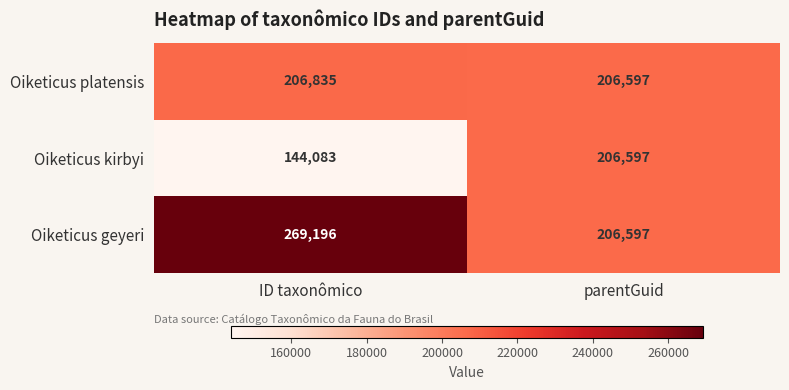

What is the greatest value displayed?

269196